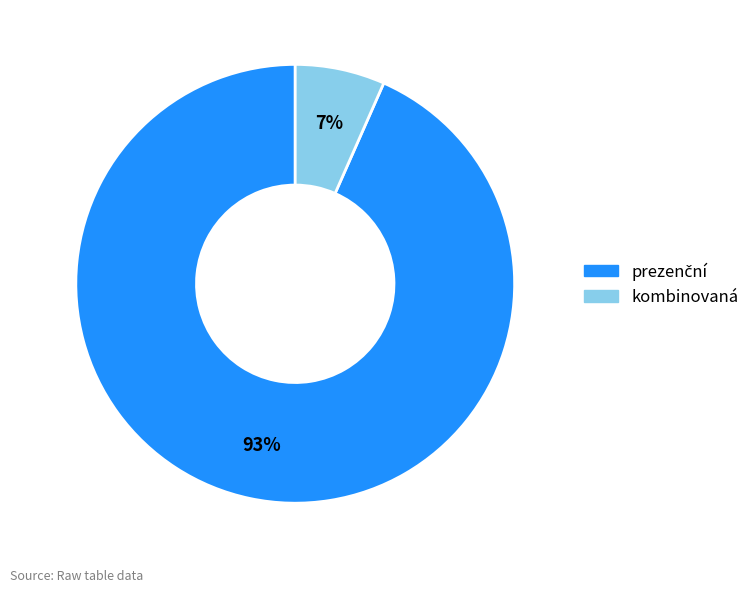

To the nearest percent, what is the average slice percentage?

50%